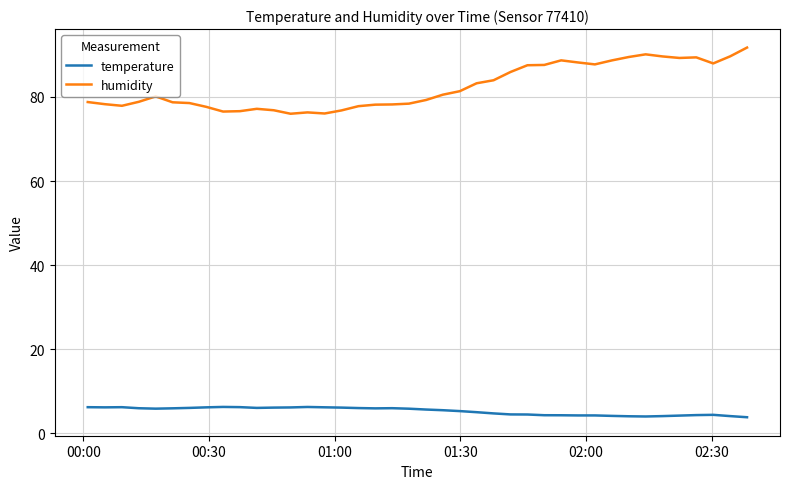

How many lines are shown in the chart?

2